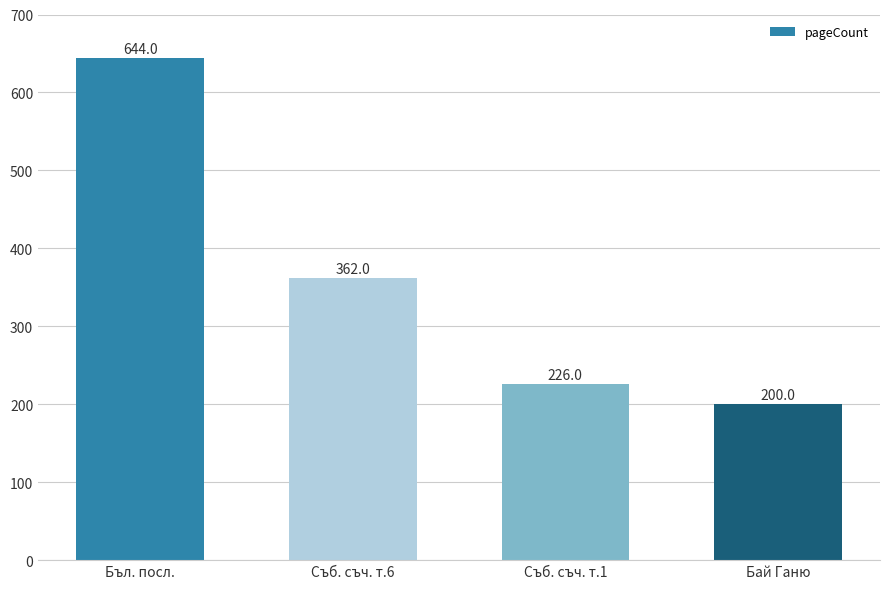

What is the change in value from Бъл. посл. to Съб. съч. т.6?

-282